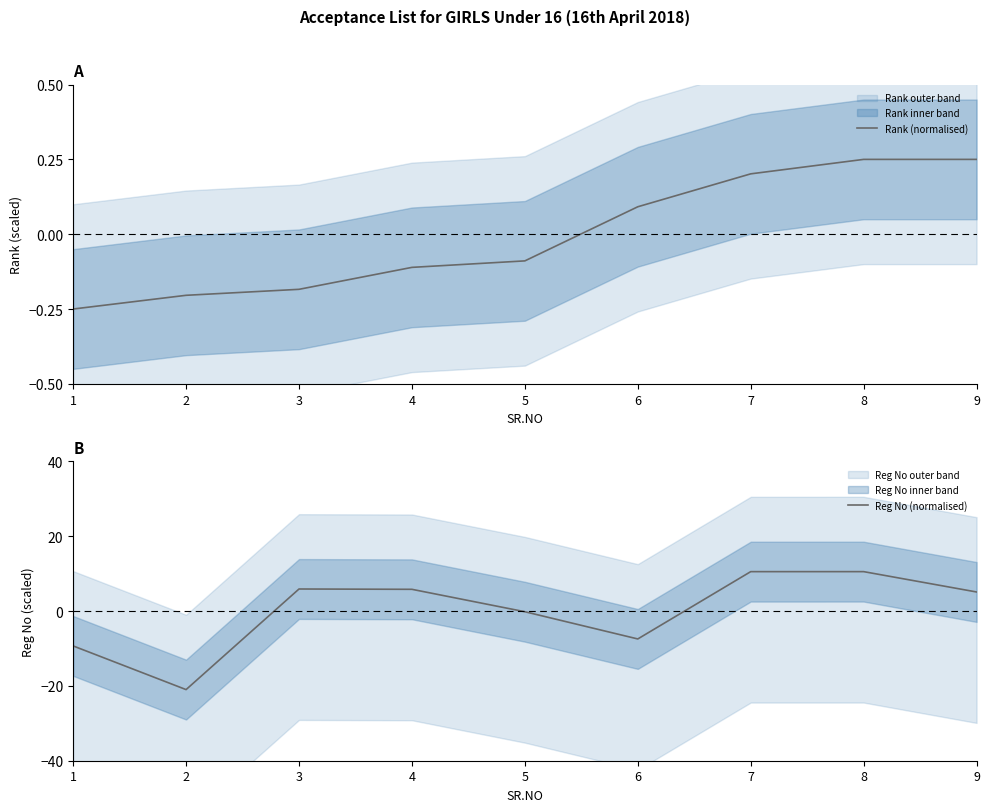

How many times do Rank (normalised) and Reg No (normalised) cross each other?

3